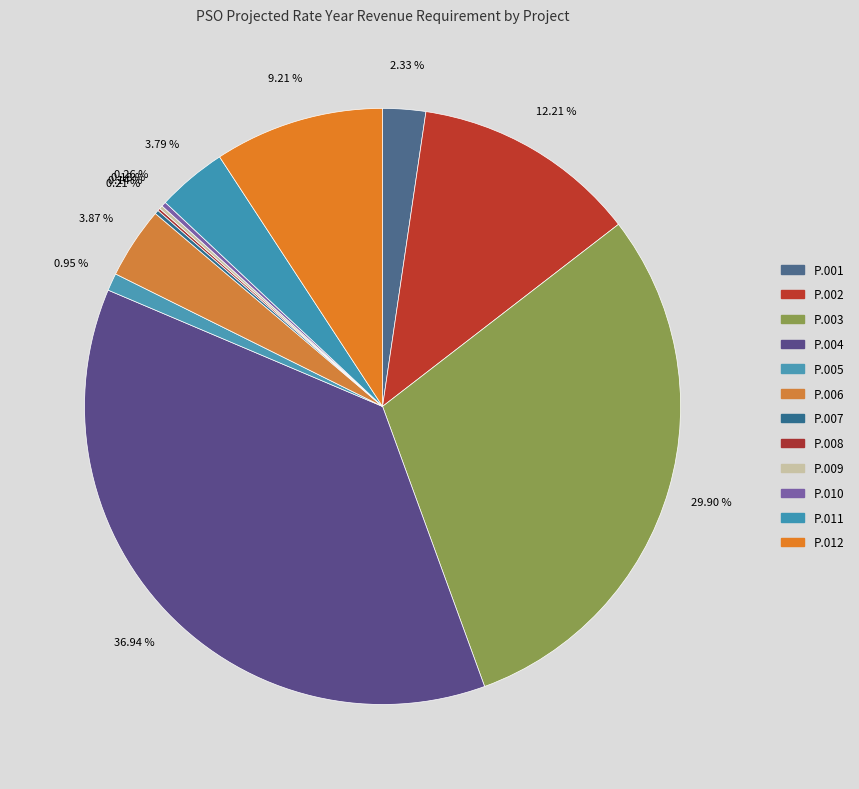

Is there any slice that represents more than half of the pie?

No